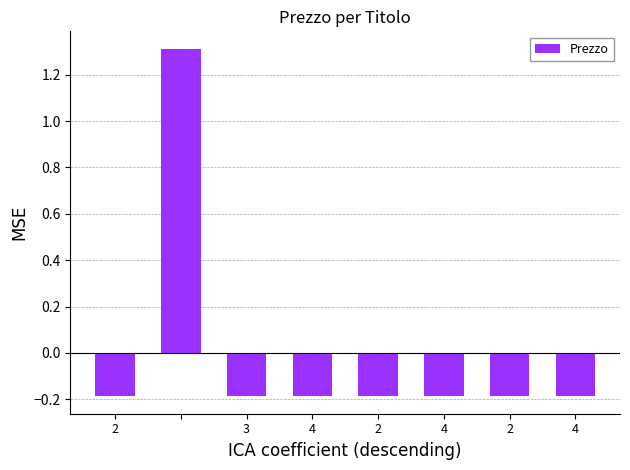

What is the maximum value shown in the chart?

1.3